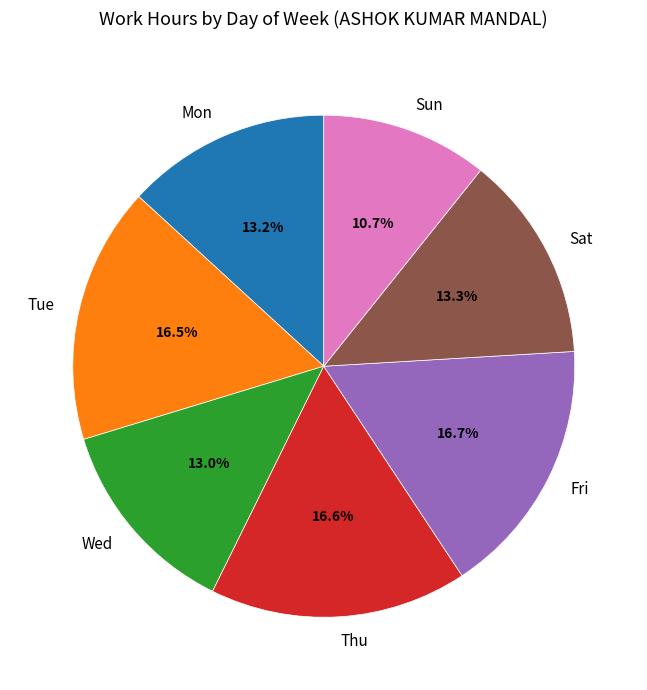

What percentage is the Fri slice, to the nearest percent?

17%